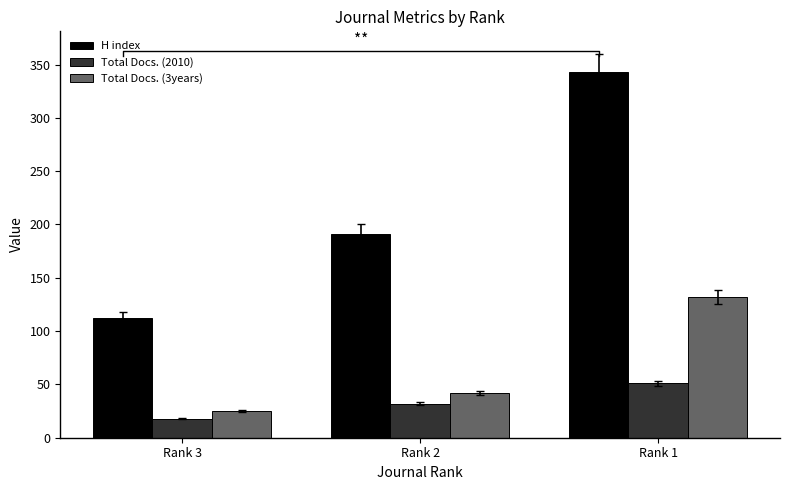

Between Rank 2 and Rank 1, which series saw the biggest shift?

H index